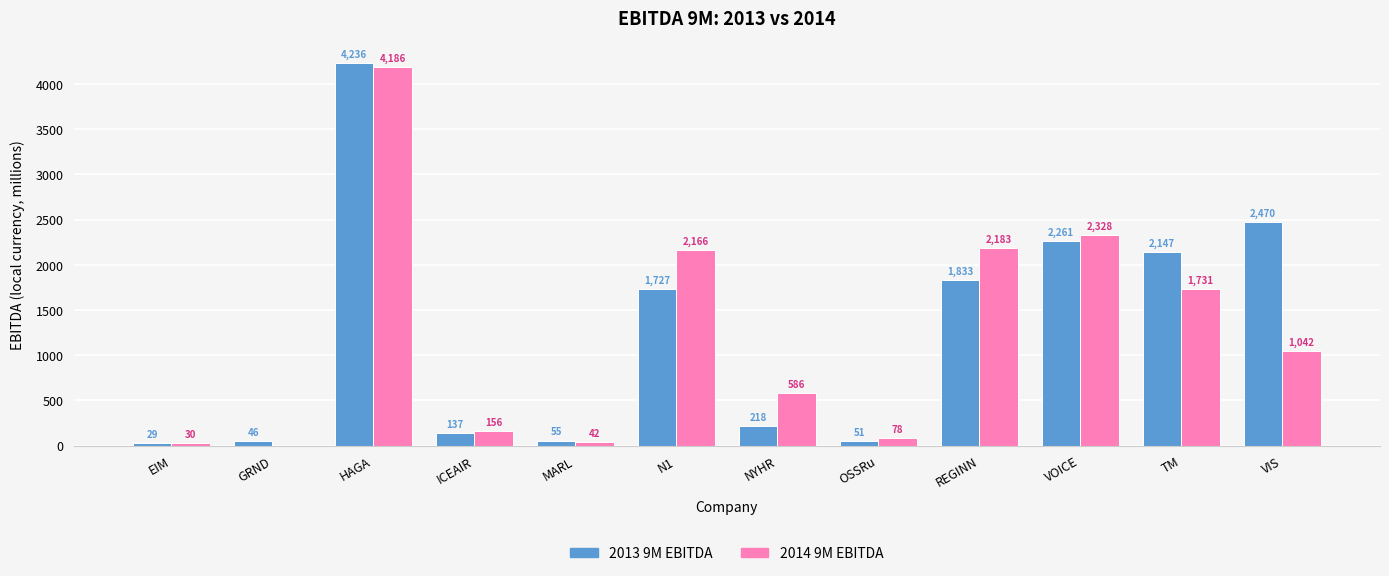

What is the sum of the 2014 9M EBITDA values at OSSRu and EIM?

108.0